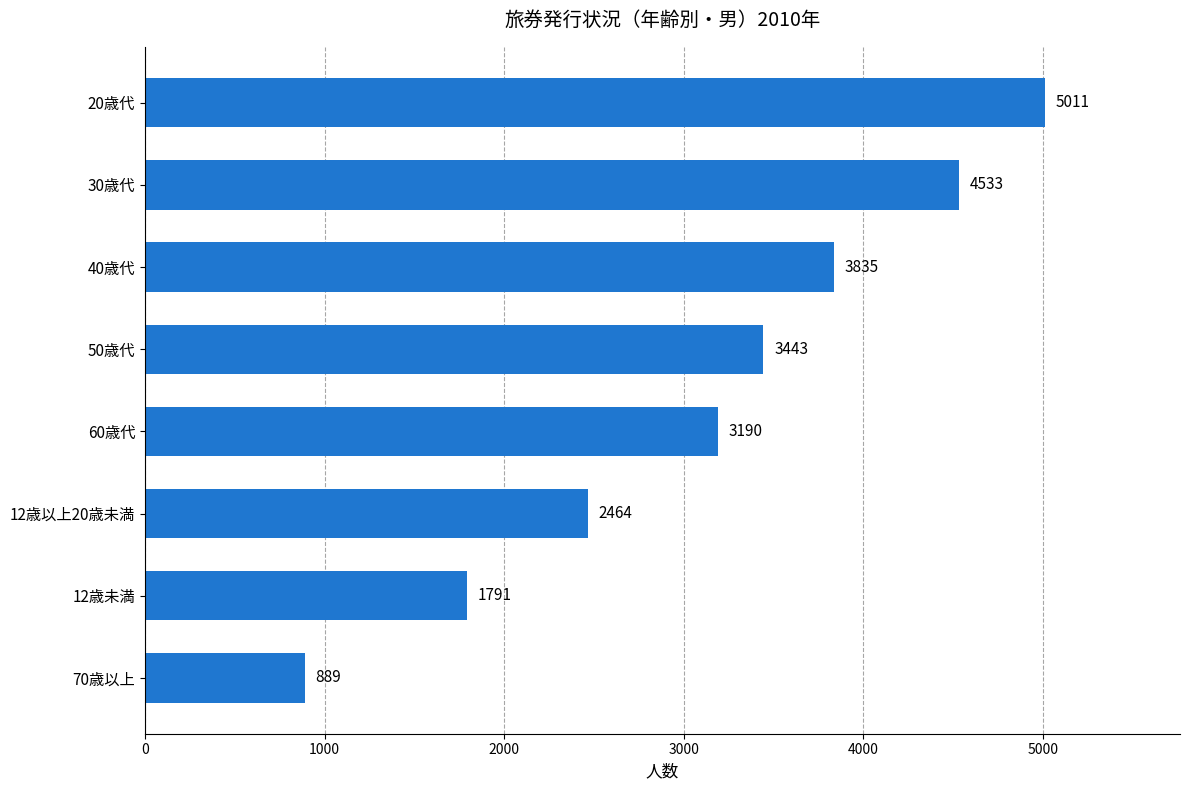

How many values are between 2464 and 4533?

5